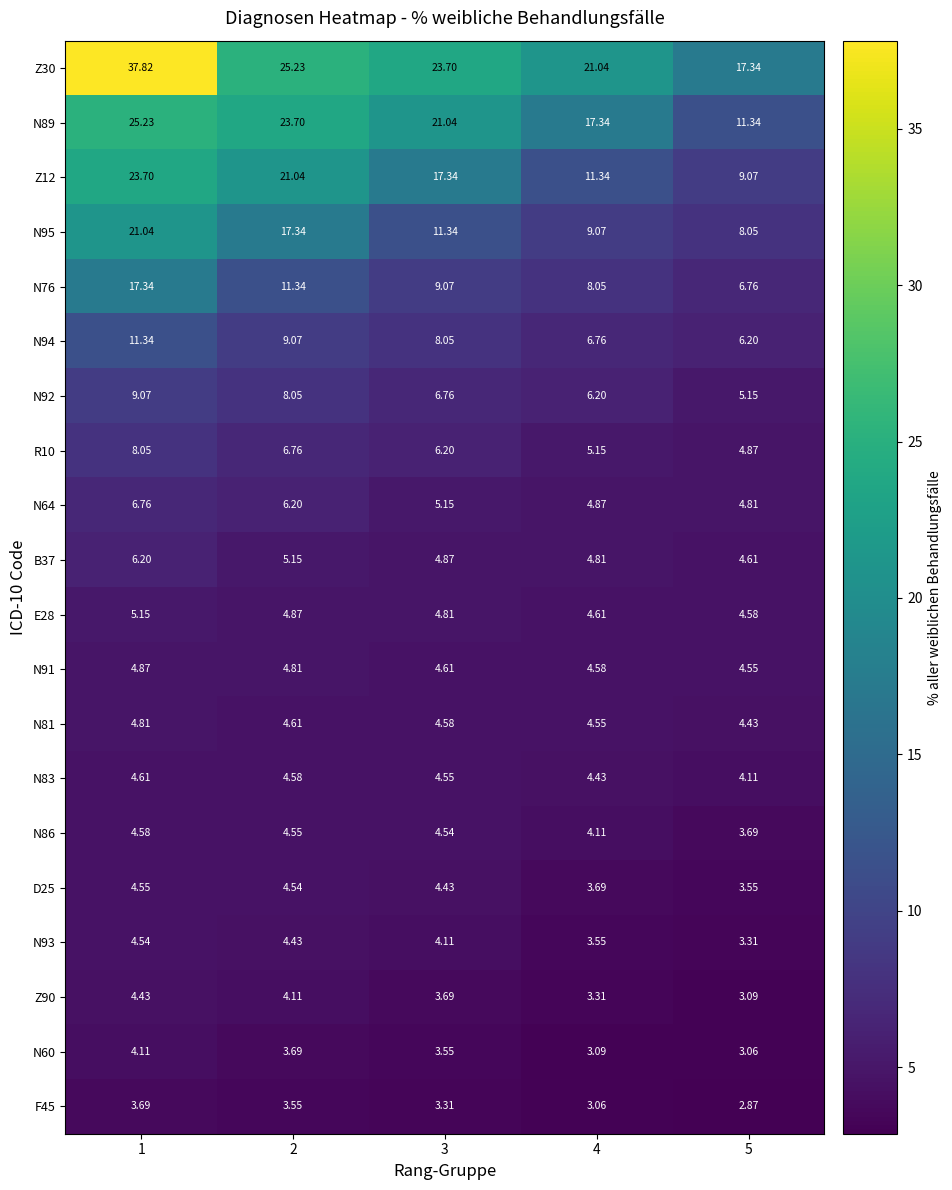

Is the value of F45 at 5 greater than the value of Z90 at 5?

No